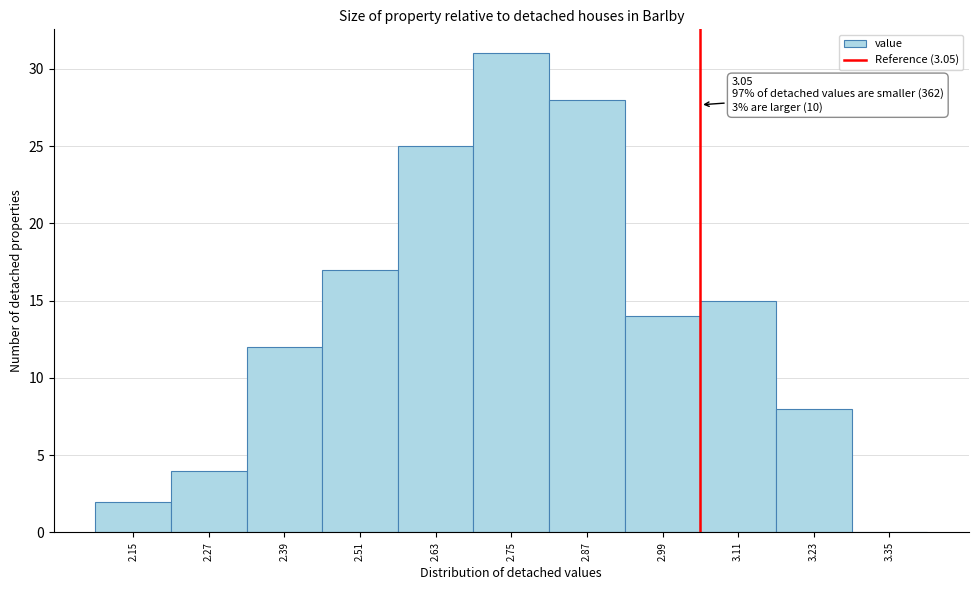

Which range on the x-axis has the tallest bar?

2.69 to 2.81